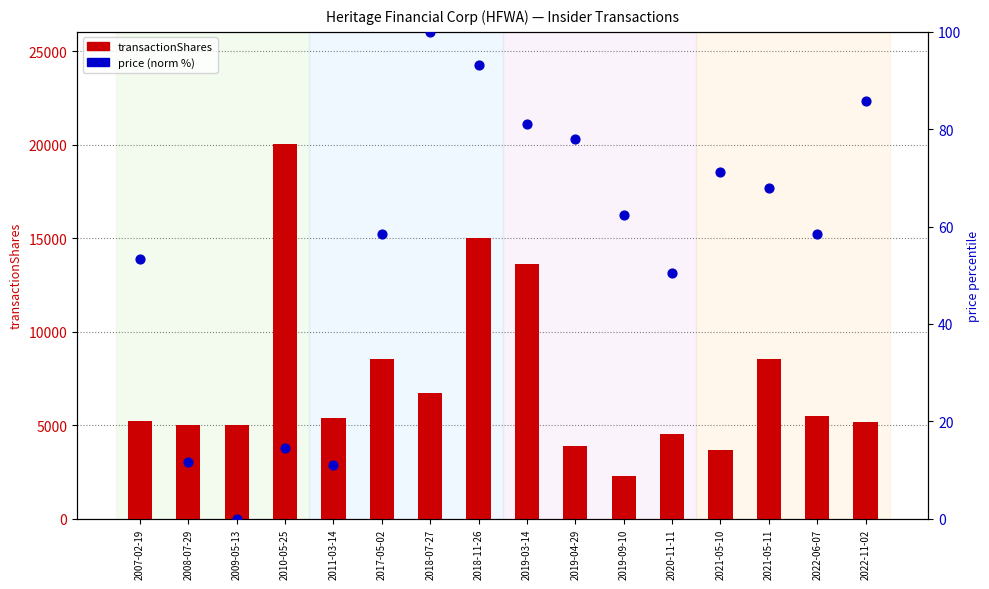

Which series has the largest total across all categories?

transactionShares